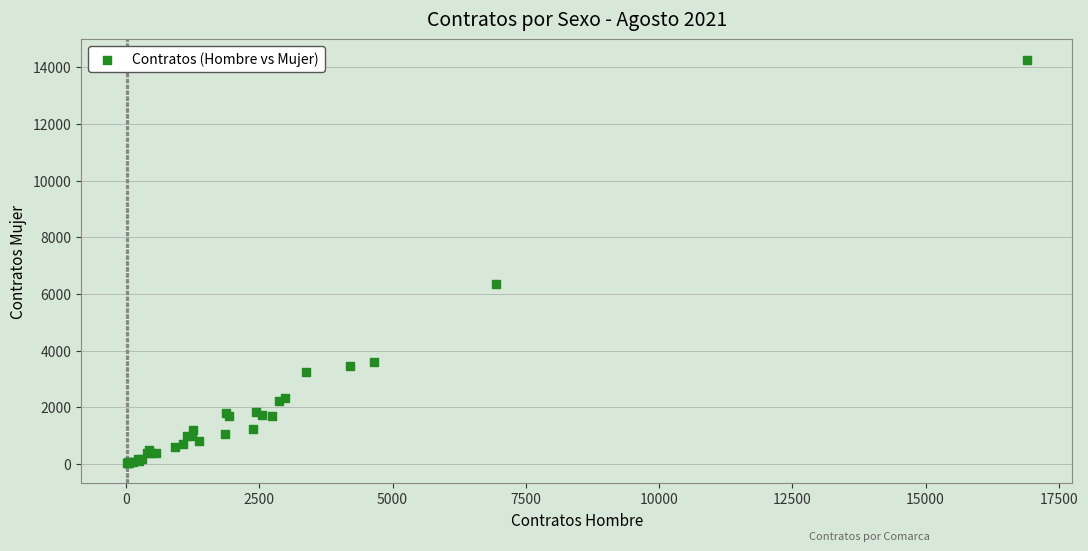

What Y value in the scatter plot is closest to 7151?

6366